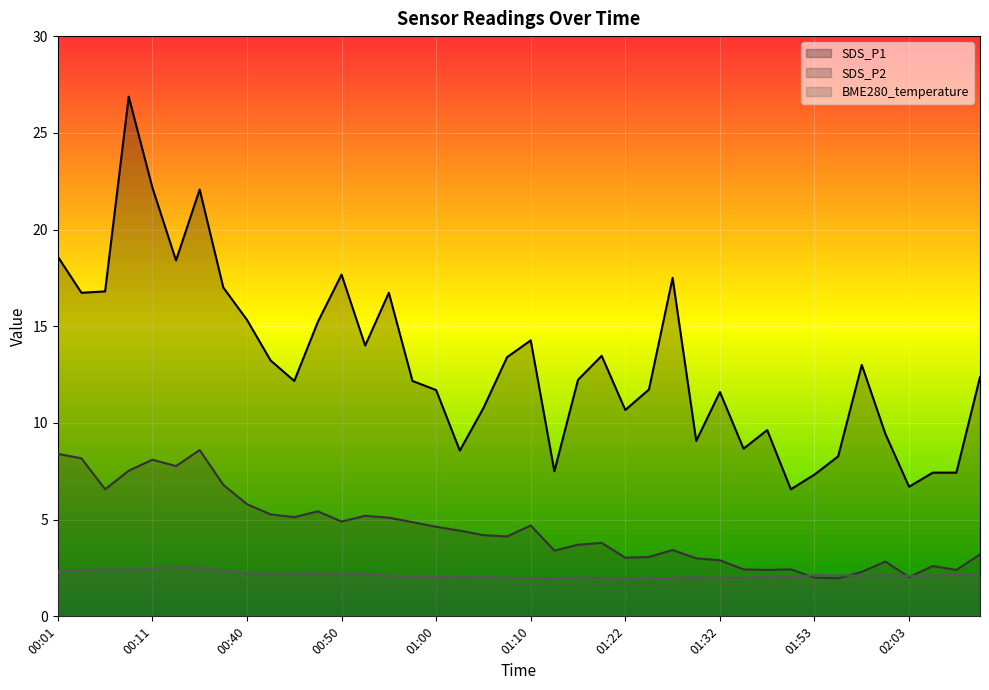

What is the difference between the second highest and second lowest values in the BME280_temperature series?

0.6